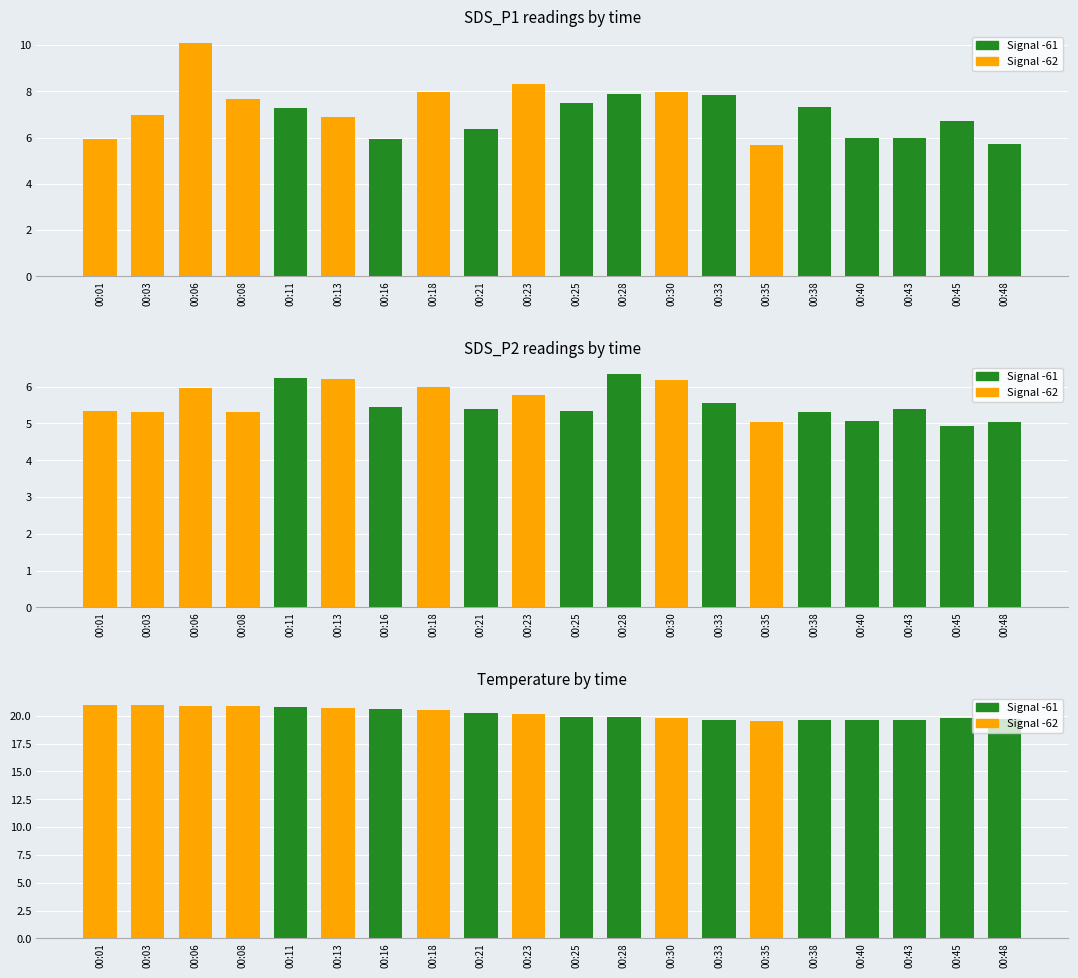

At which label does Temp reach its minimum?

00:35